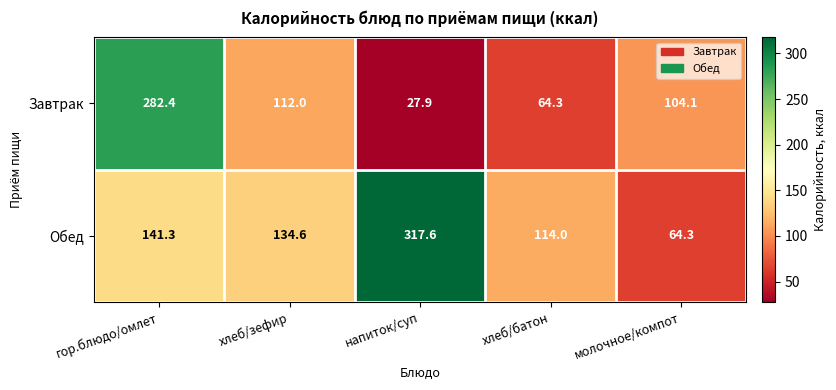

Reading left to right, extract all data points from this chart.

Завтрак: 282.4	112.0	27.9	64.3	104.1
Обед: 141.3	134.6	317.6	114.0	64.3